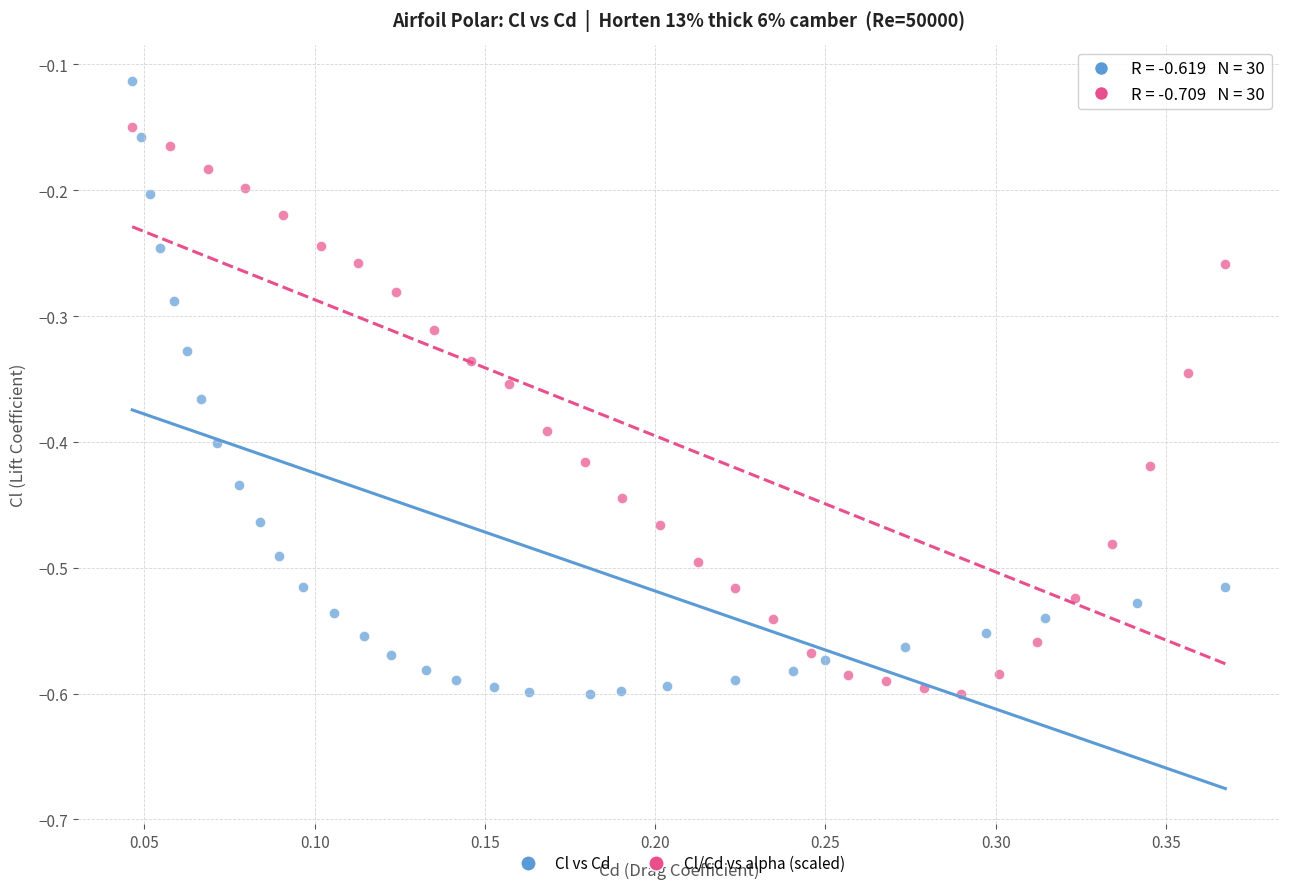

Which series contains the highest Y value?

Cl vs Cd